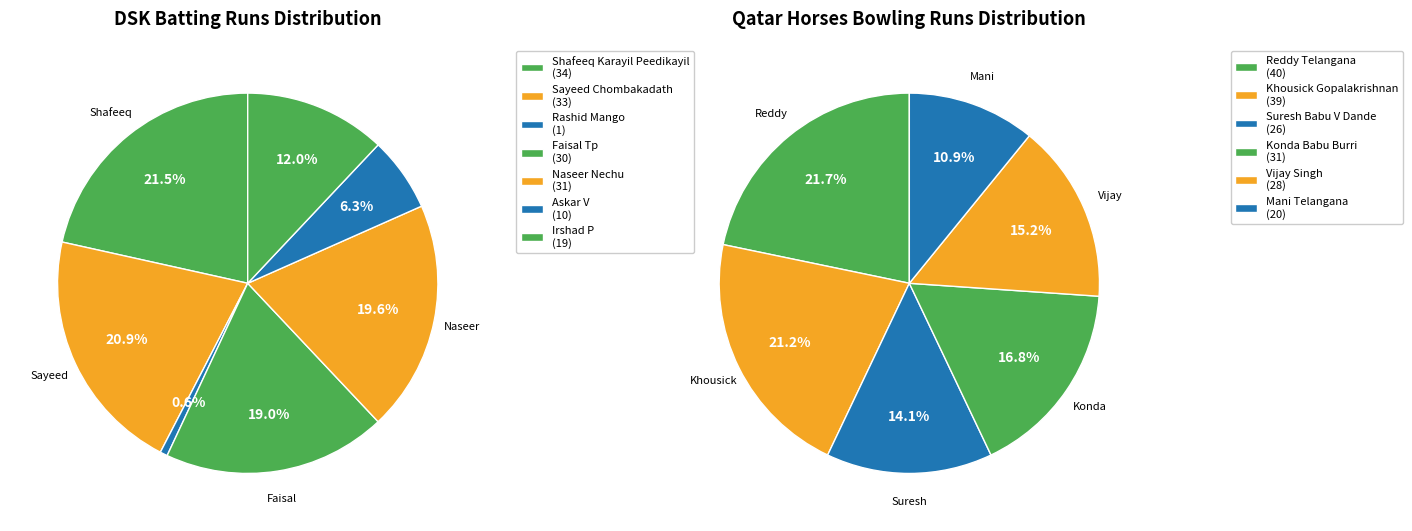

What is the change in value from Shafeeq Karayil Peedikayil to Faisal Tp?

-4